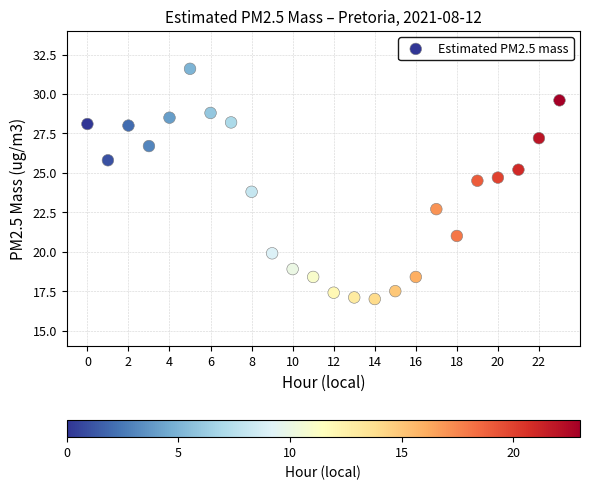

What is the range of Y values (max minus min)?

14.6